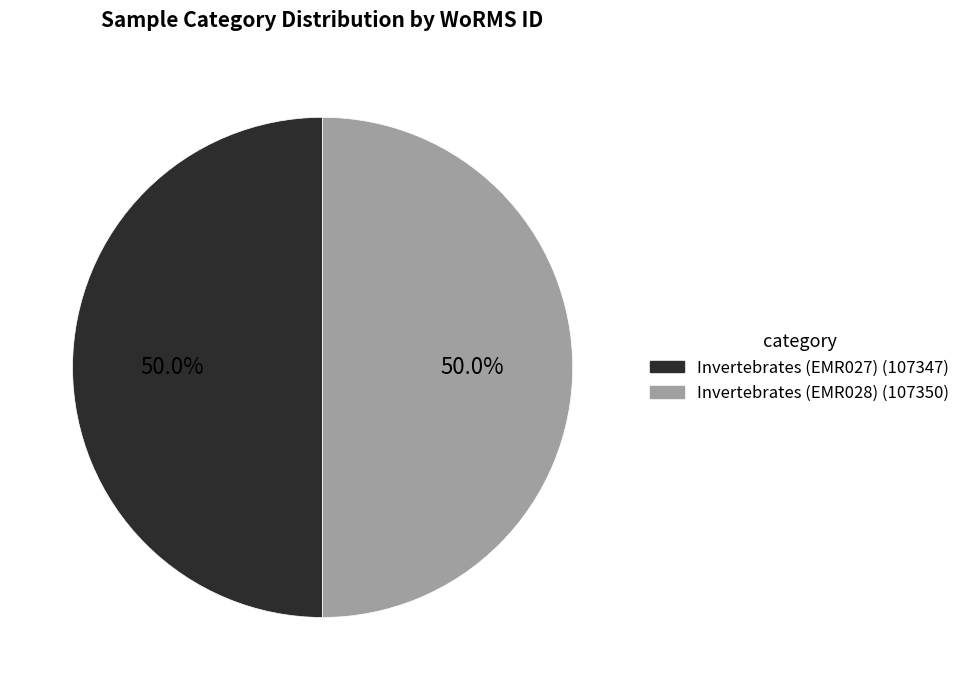

What percentage is NOT represented by Invertebrates (EMR027)?

50.0%